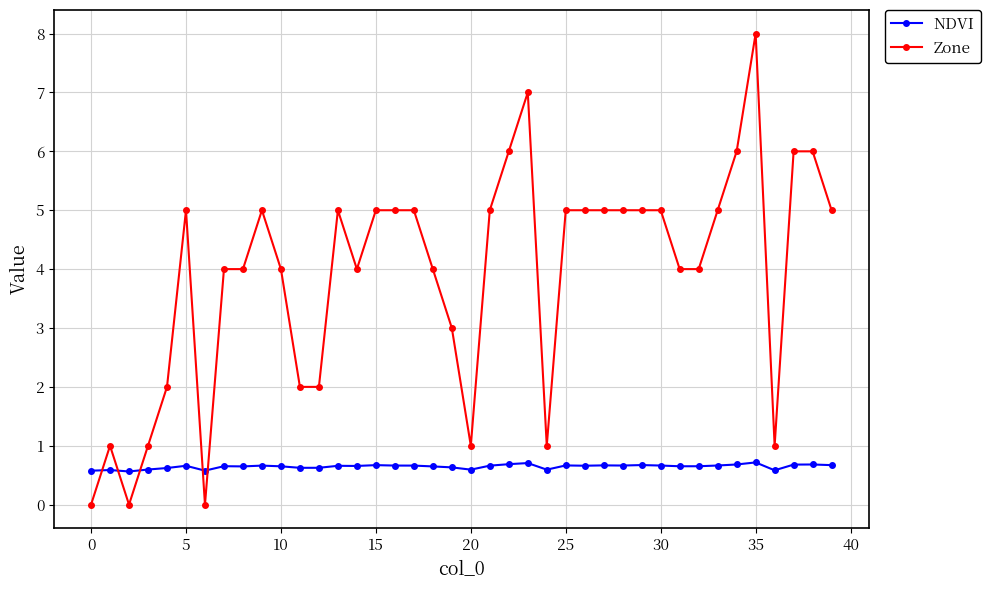

Rank the series by their average value, from highest to lowest.

Zone, NDVI